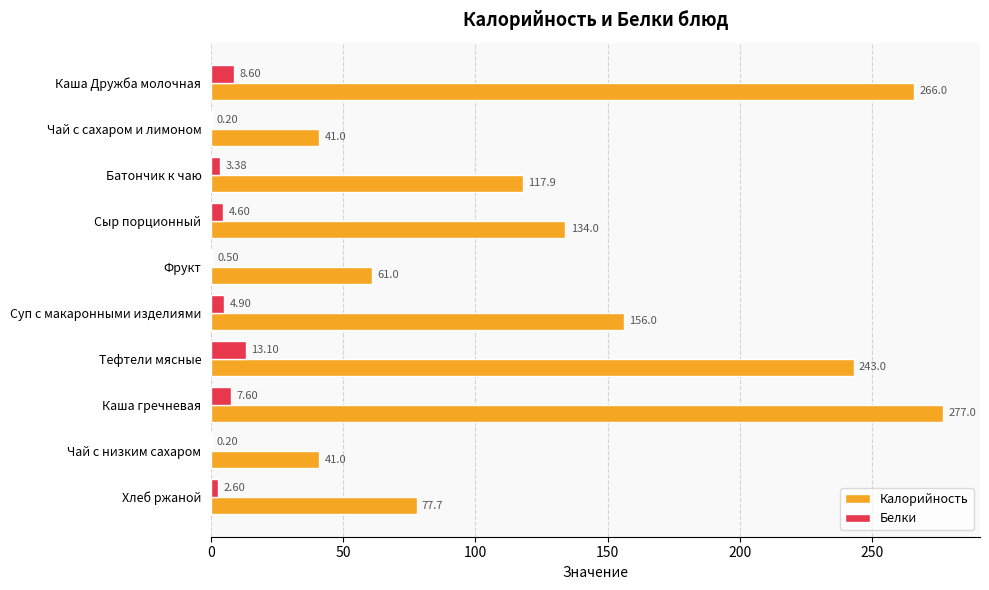

At which label is Белки closest to 6?

Суп с макаронными изделиями